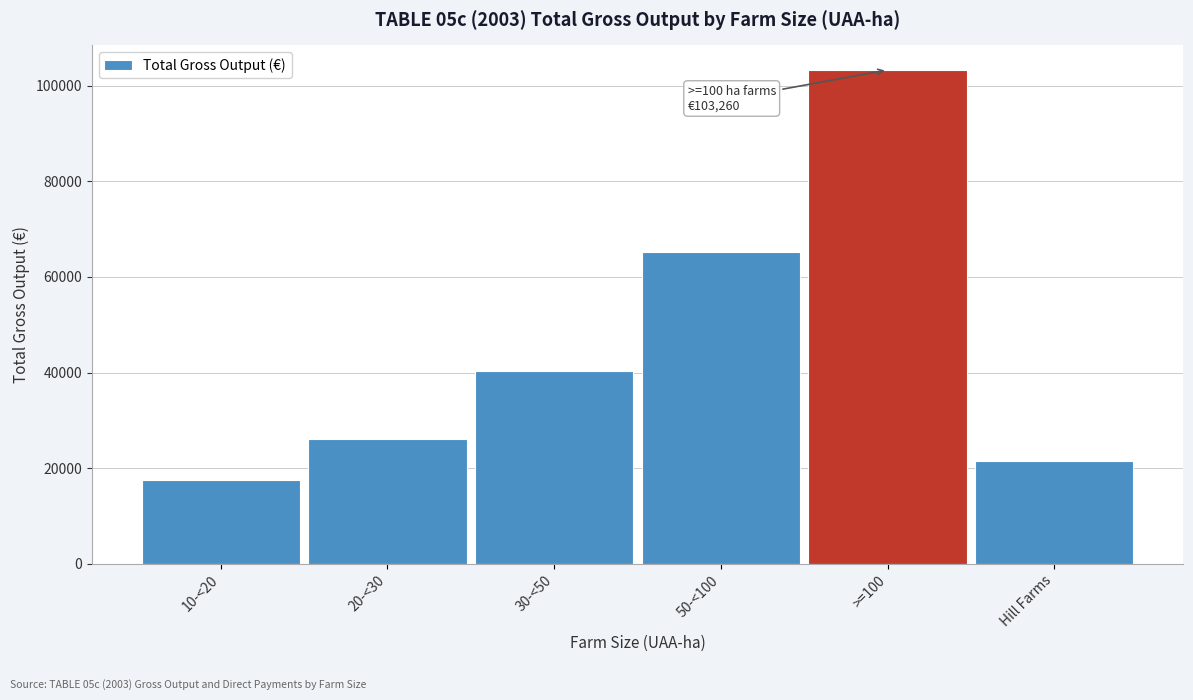

Reading left to right, list all the values displayed in this chart.

17567	26141	40357	65190	103260	21419